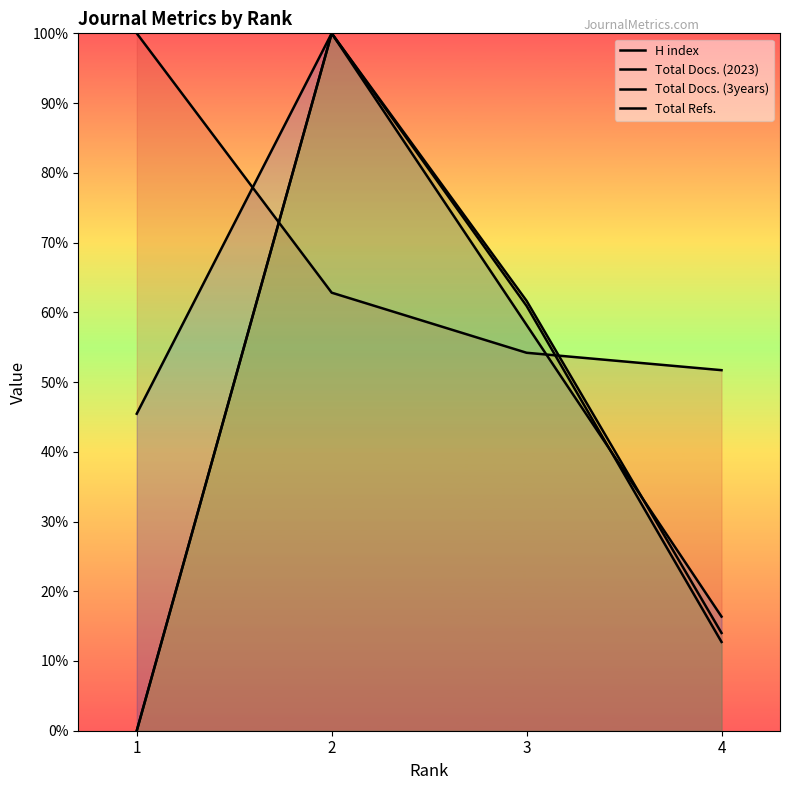

Between which two adjacent categories do Total Docs. (2023) and Total Refs. first intersect?

3 and 4